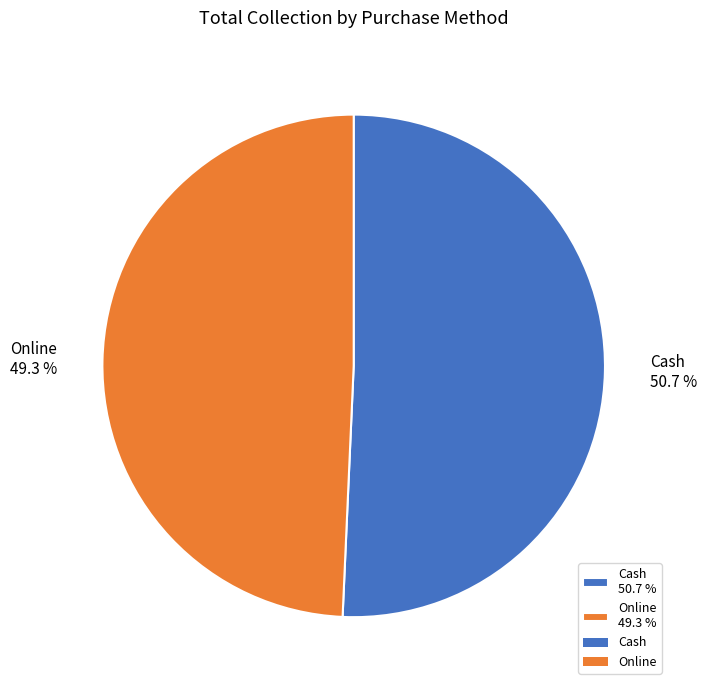

What is the ratio of the value at Cash to the value at Online?

1.0